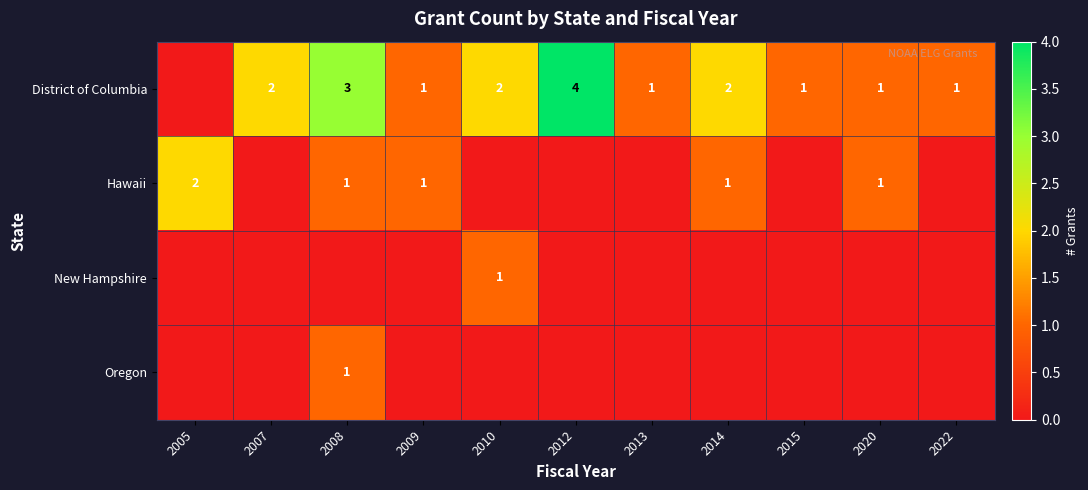

True or false: Hawaii has a value of 1 at 2005.

False